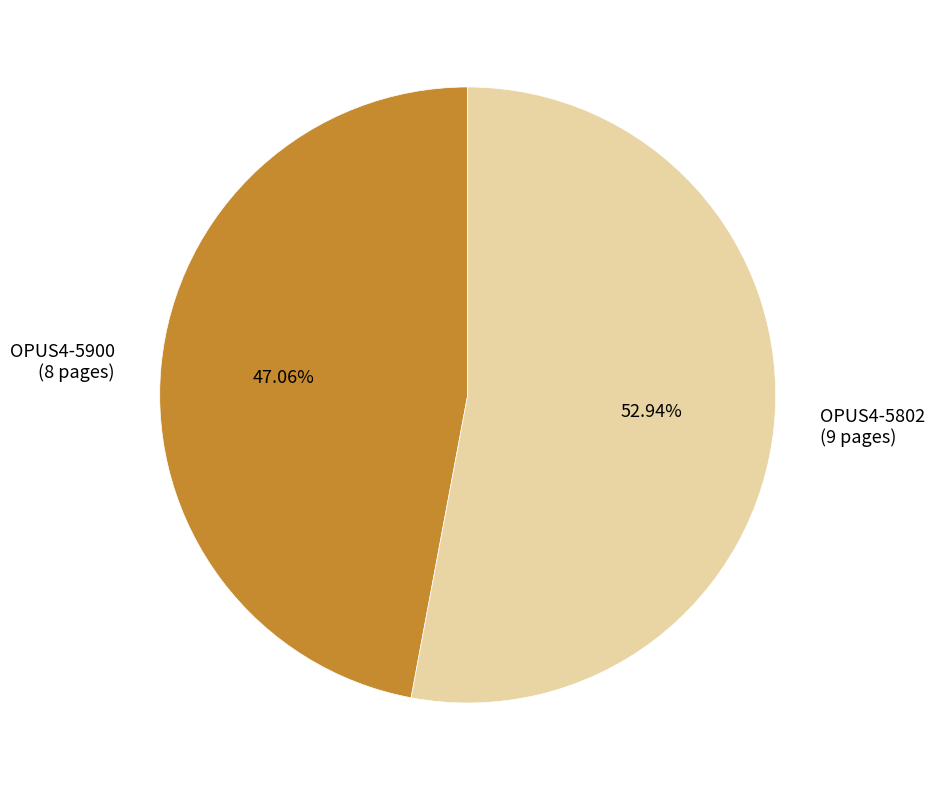

Which category has the biggest portion of the pie?

OPUS4-5802